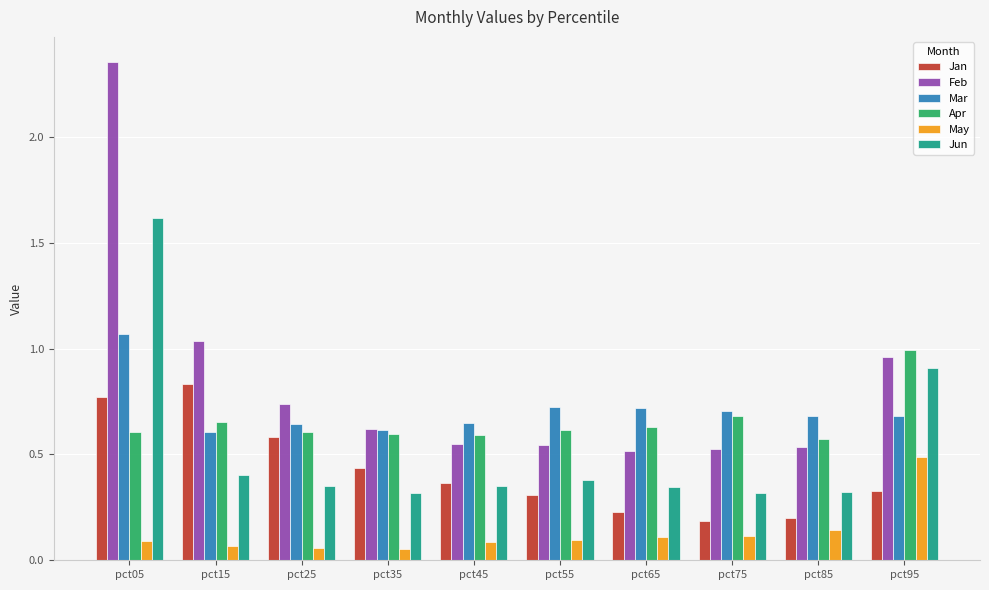

What is the sum of the Mar values at pct55 and pct75?

1.4